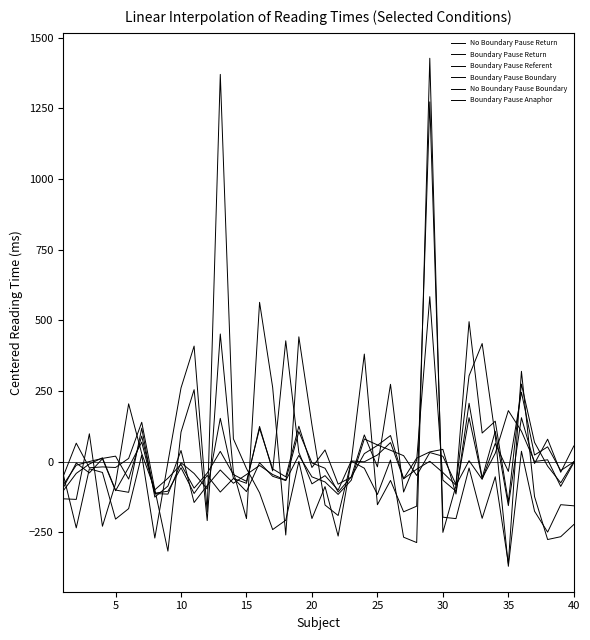

What is the greatest value displayed?

1426.8